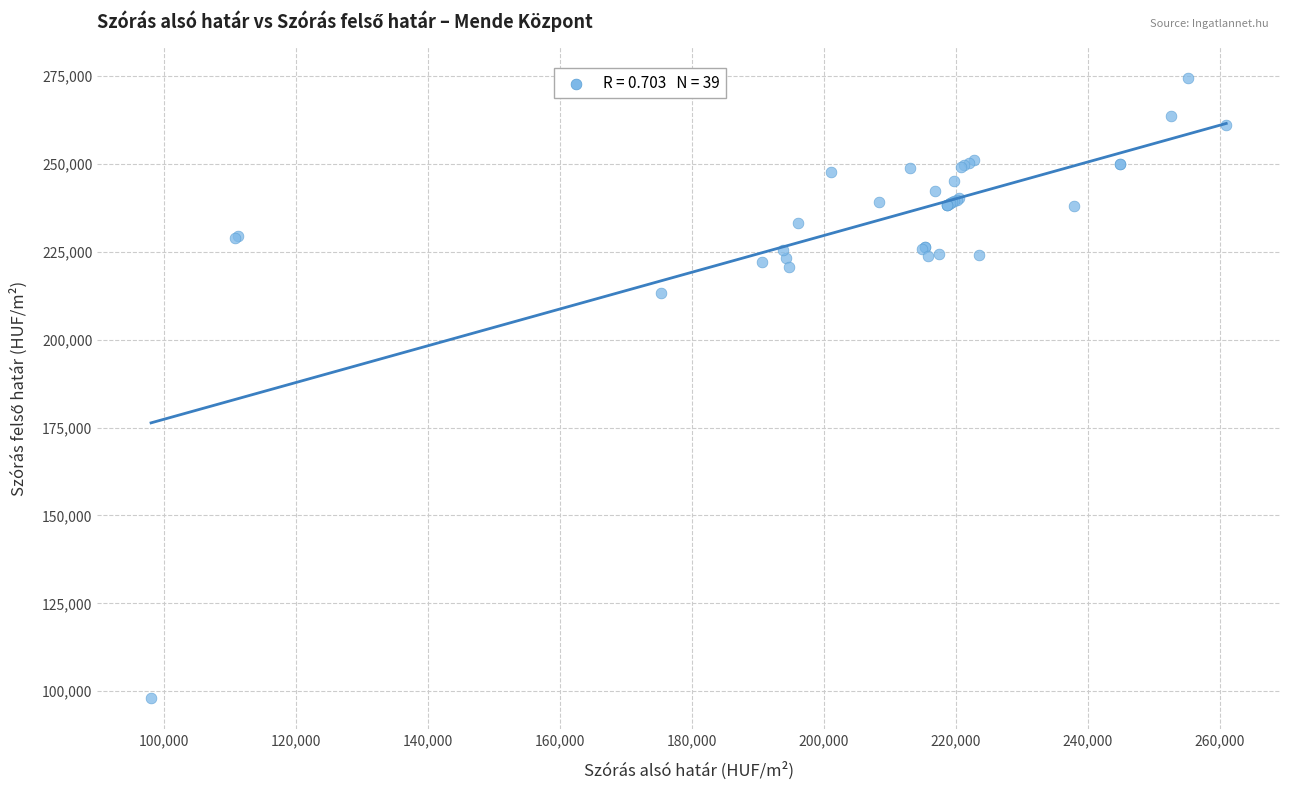

What Y value in the scatter plot is closest to 186211?

213226